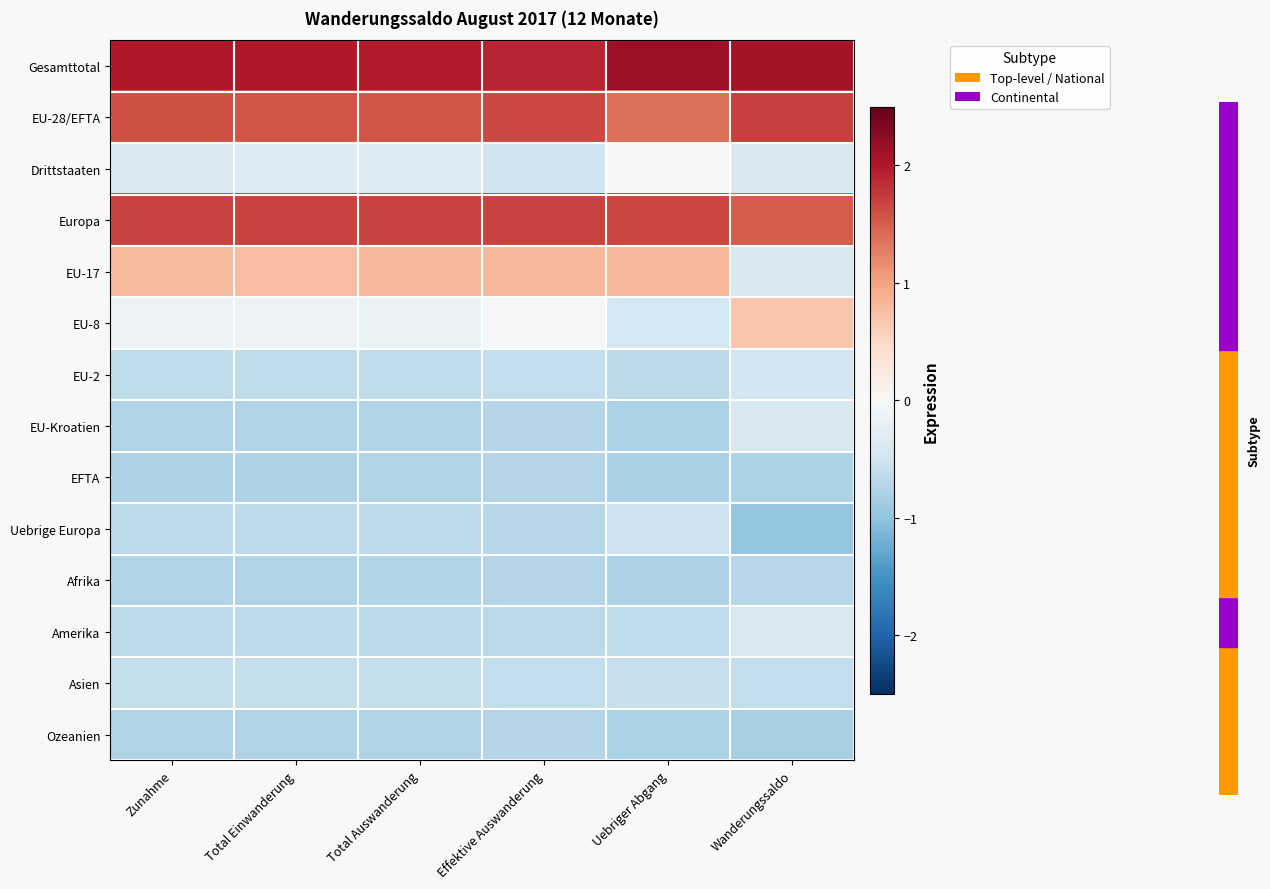

Reading left to right, transcribe all the data shown in this chart.

Gesamttotal: Zunahme=2.0	Total Einwanderung=2.0	Total Auswanderung=2.0	Effektive Auswanderung=1.9	Uebriger Abgang=2.1	Wanderungssaldo=2.1
EU-28/EFTA: Zunahme=1.6	Total Einwanderung=1.6	Total Auswanderung=1.6	Effektive Auswanderung=1.7	Uebriger Abgang=1.4	Wanderungssaldo=1.7
Drittstaaten: Zunahme=-0.4	Total Einwanderung=-0.3	Total Auswanderung=-0.4	Effektive Auswanderung=-0.5	Uebriger Abgang=-0.0	Wanderungssaldo=-0.4
Europa: Zunahme=1.7	Total Einwanderung=1.7	Total Auswanderung=1.7	Effektive Auswanderung=1.7	Uebriger Abgang=1.7	Wanderungssaldo=1.5
EU-17: Zunahme=0.8	Total Einwanderung=0.8	Total Auswanderung=0.8	Effektive Auswanderung=0.8	Uebriger Abgang=0.8	Wanderungssaldo=-0.4
EU-8: Zunahme=-0.1	Total Einwanderung=-0.1	Total Auswanderung=-0.2	Effektive Auswanderung=-0.0	Uebriger Abgang=-0.4	Wanderungssaldo=0.7
EU-2: Zunahme=-0.6	Total Einwanderung=-0.6	Total Auswanderung=-0.6	Effektive Auswanderung=-0.6	Uebriger Abgang=-0.7	Wanderungssaldo=-0.5
EU-Kroatien: Zunahme=-0.7	Total Einwanderung=-0.7	Total Auswanderung=-0.8	Effektive Auswanderung=-0.7	Uebriger Abgang=-0.8	Wanderungssaldo=-0.4
EFTA: Zunahme=-0.8	Total Einwanderung=-0.8	Total Auswanderung=-0.8	Effektive Auswanderung=-0.7	Uebriger Abgang=-0.8	Wanderungssaldo=-0.8
Uebrige Europa: Zunahme=-0.7	Total Einwanderung=-0.7	Total Auswanderung=-0.6	Effektive Auswanderung=-0.7	Uebriger Abgang=-0.5	Wanderungssaldo=-1.0
Afrika: Zunahme=-0.7	Total Einwanderung=-0.7	Total Auswanderung=-0.7	Effektive Auswanderung=-0.7	Uebriger Abgang=-0.8	Wanderungssaldo=-0.7
Amerika: Zunahme=-0.7	Total Einwanderung=-0.7	Total Auswanderung=-0.7	Effektive Auswanderung=-0.7	Uebriger Abgang=-0.6	Wanderungssaldo=-0.4
Asien: Zunahme=-0.6	Total Einwanderung=-0.6	Total Auswanderung=-0.6	Effektive Auswanderung=-0.6	Uebriger Abgang=-0.6	Wanderungssaldo=-0.6
Ozeanien: Zunahme=-0.8	Total Einwanderung=-0.8	Total Auswanderung=-0.8	Effektive Auswanderung=-0.7	Uebriger Abgang=-0.8	Wanderungssaldo=-0.8